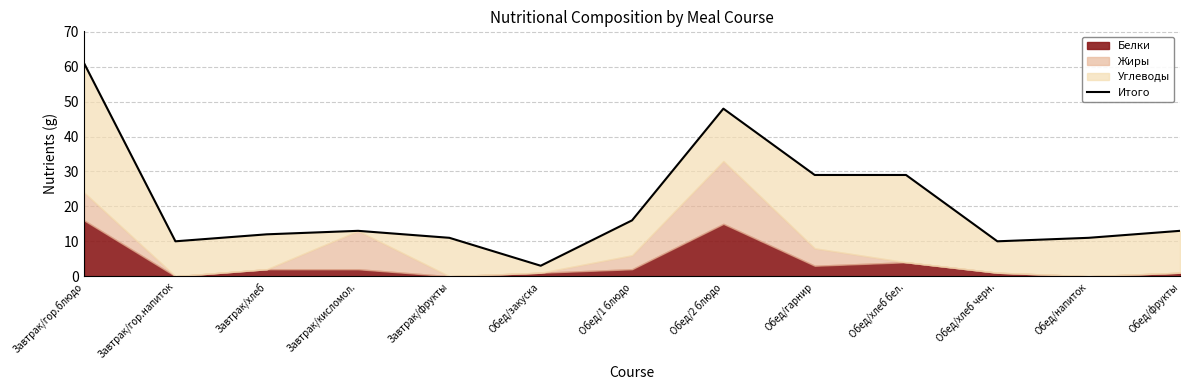

What is the value of the 2nd point from the left?

10